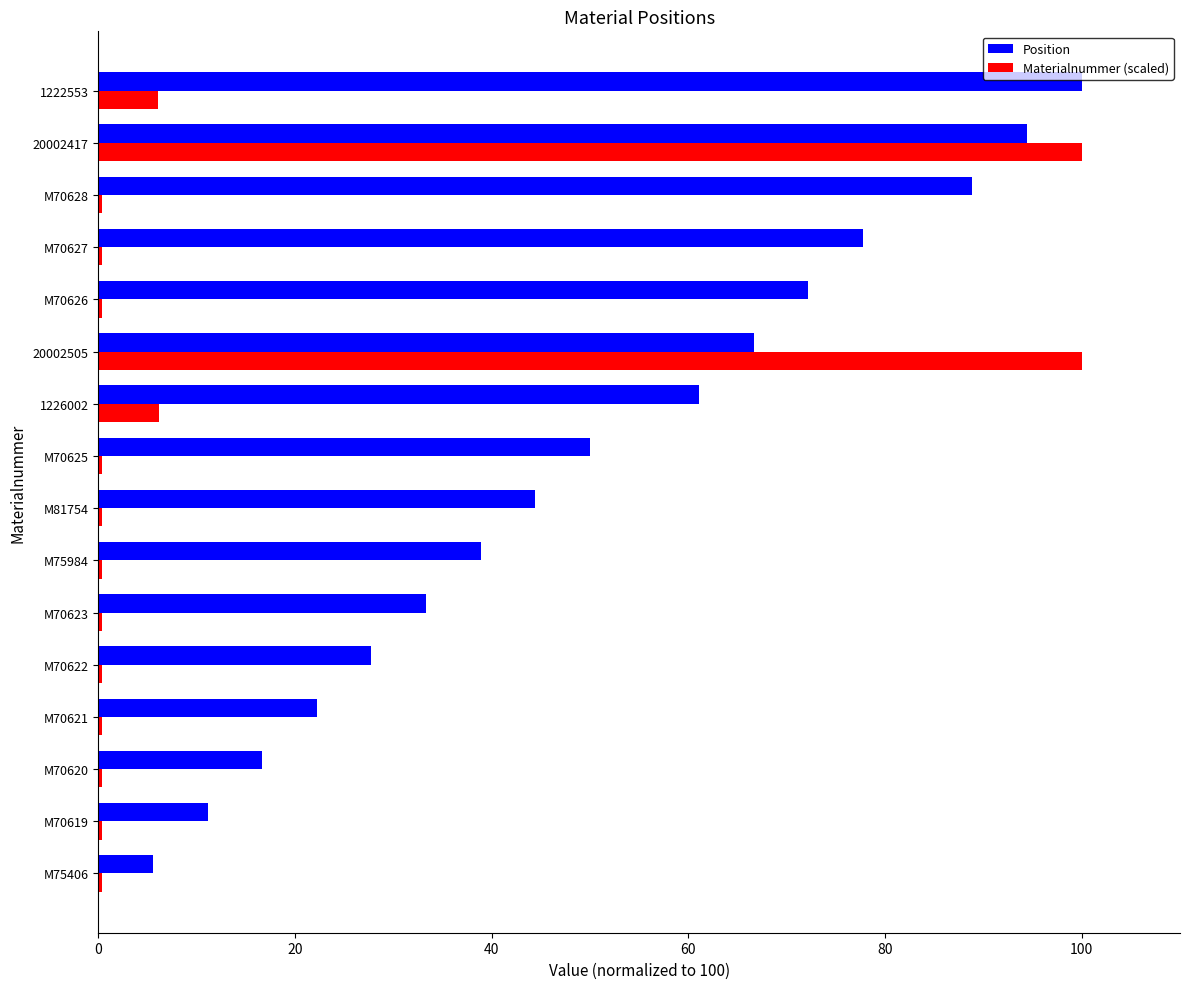

The value of Position at M70628 is 33.7. True or false?

False